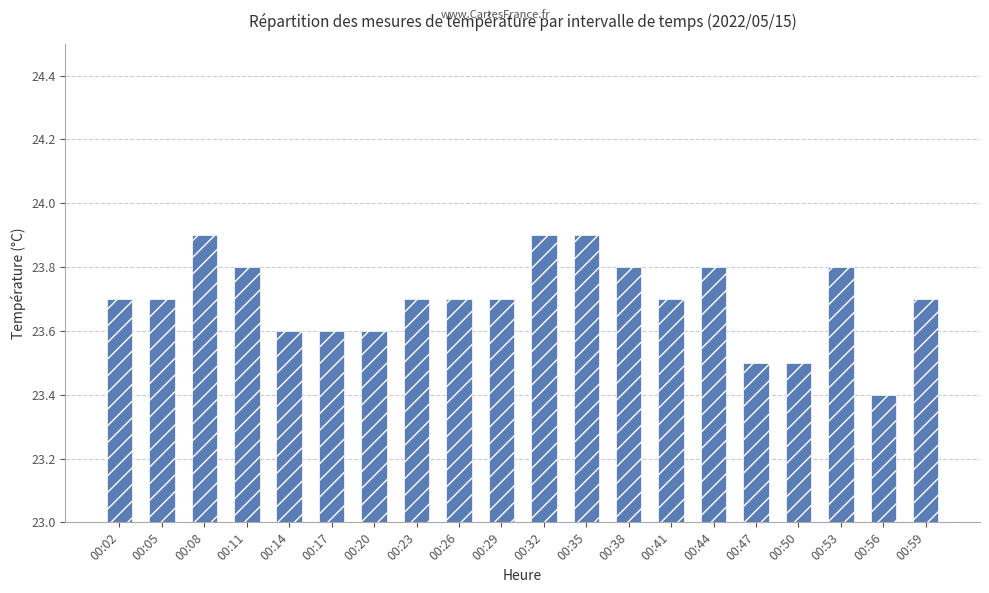

Does the chart contain stacked bars?

No